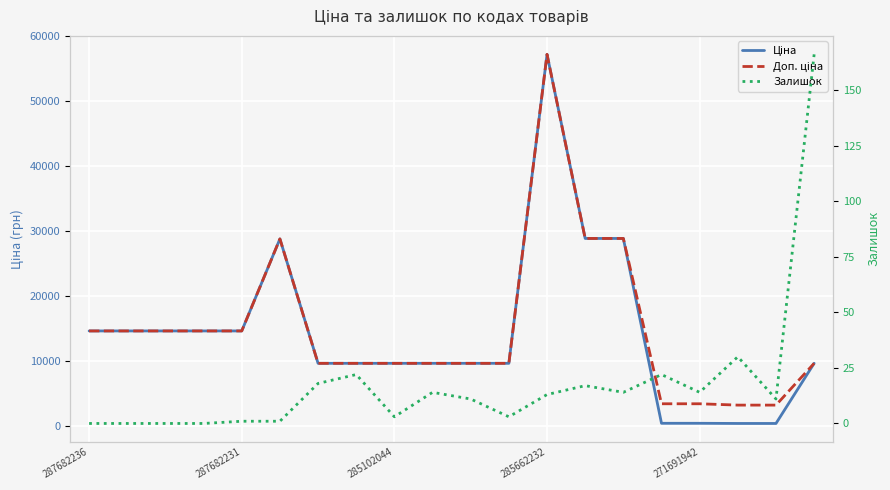

The Доп. ціна series shows 6126.6 at 19. True or false?

False